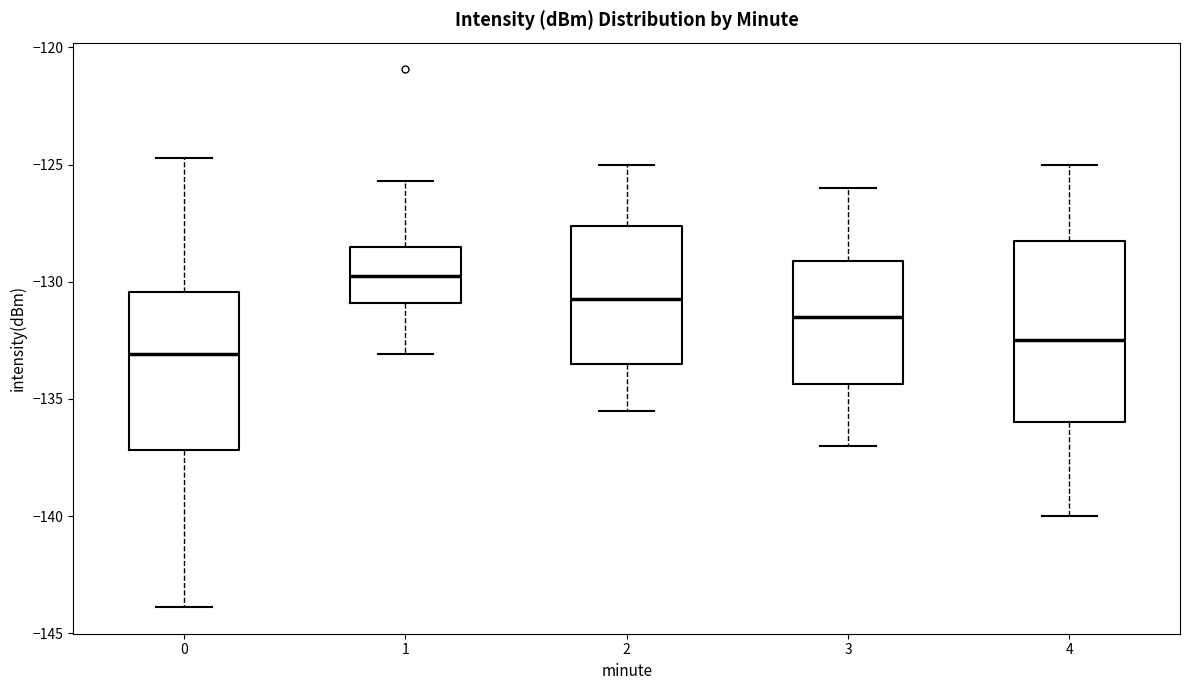

Which box's median line is the highest?

1